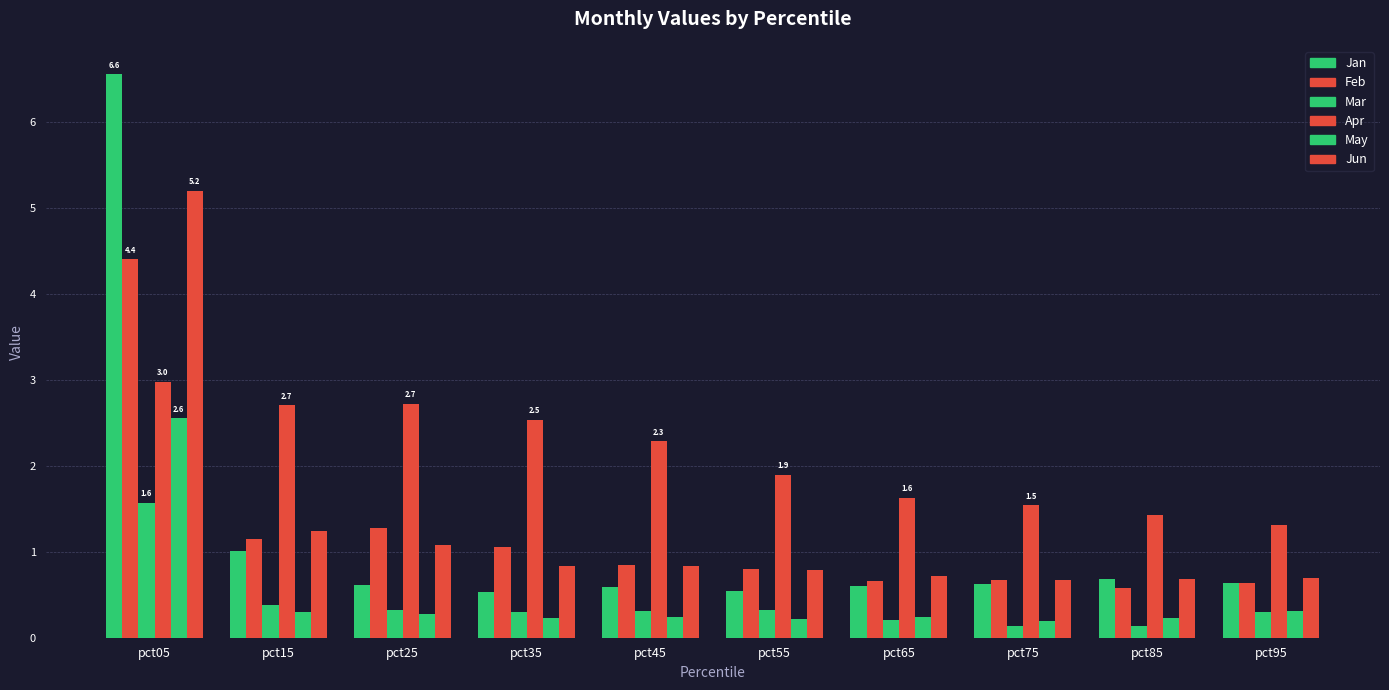

What is the sum of all Mar values?

4.0